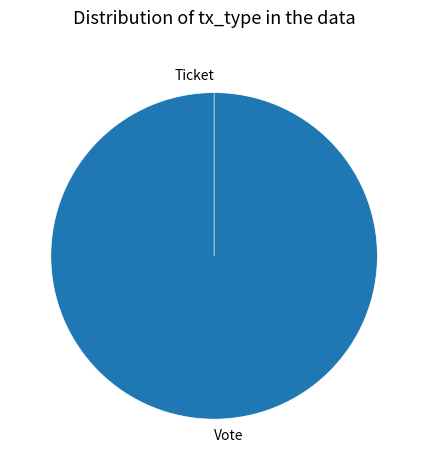

What is the smallest slice in the pie chart?

Ticket